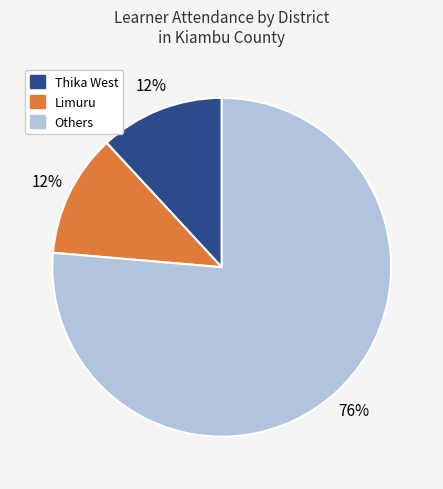

True or false: Limuru accounts for 1% of the total.

False